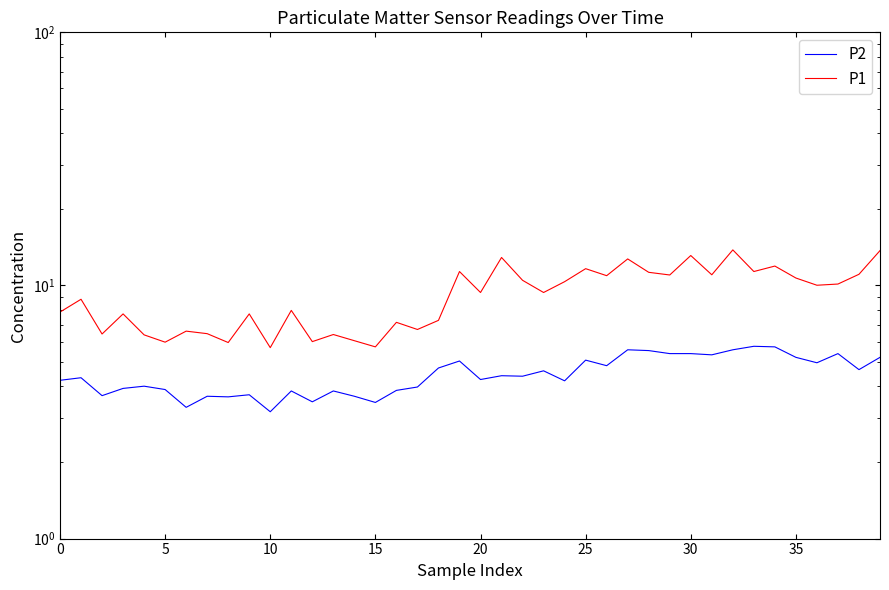

What is the maximum value for P1?

13.8